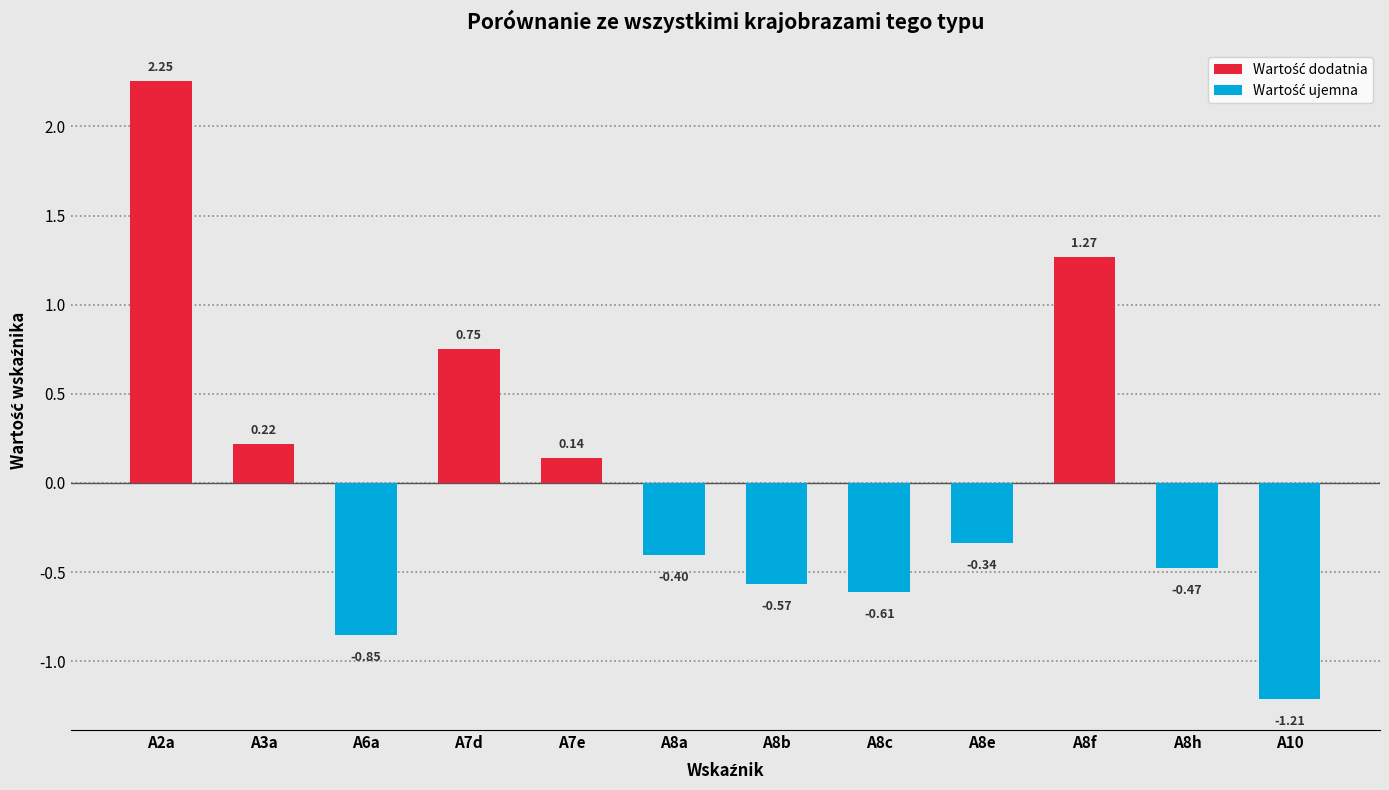

Which has a higher value, A8f or A6a?

A8f